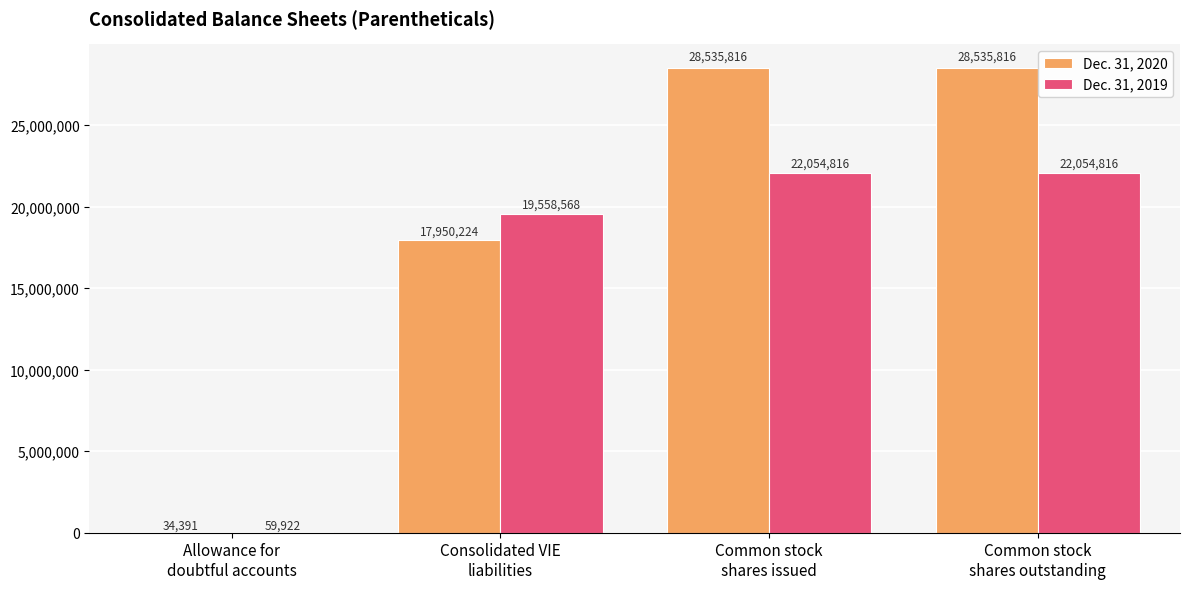

Count the number of data series in this chart.

2